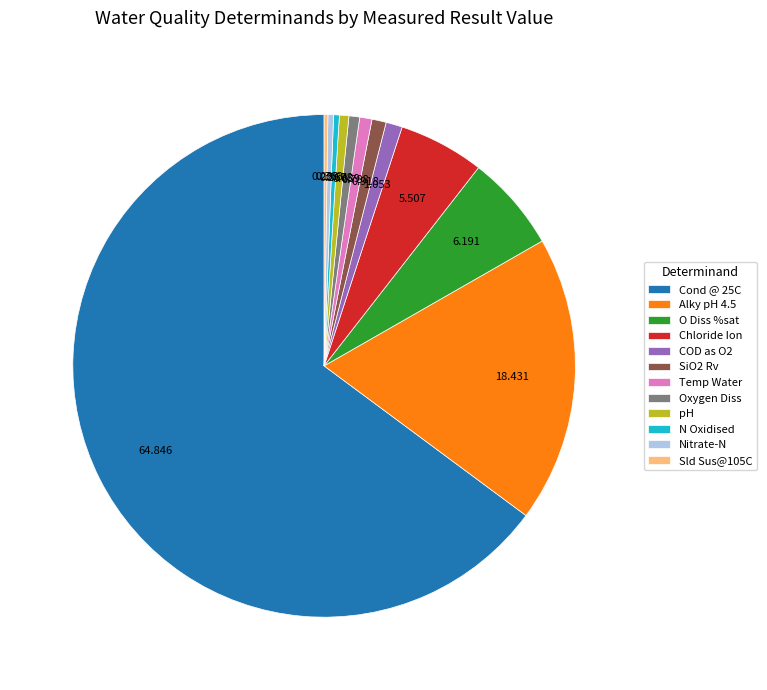

Does Cond @ 25C represent more than half of the total?

Yes